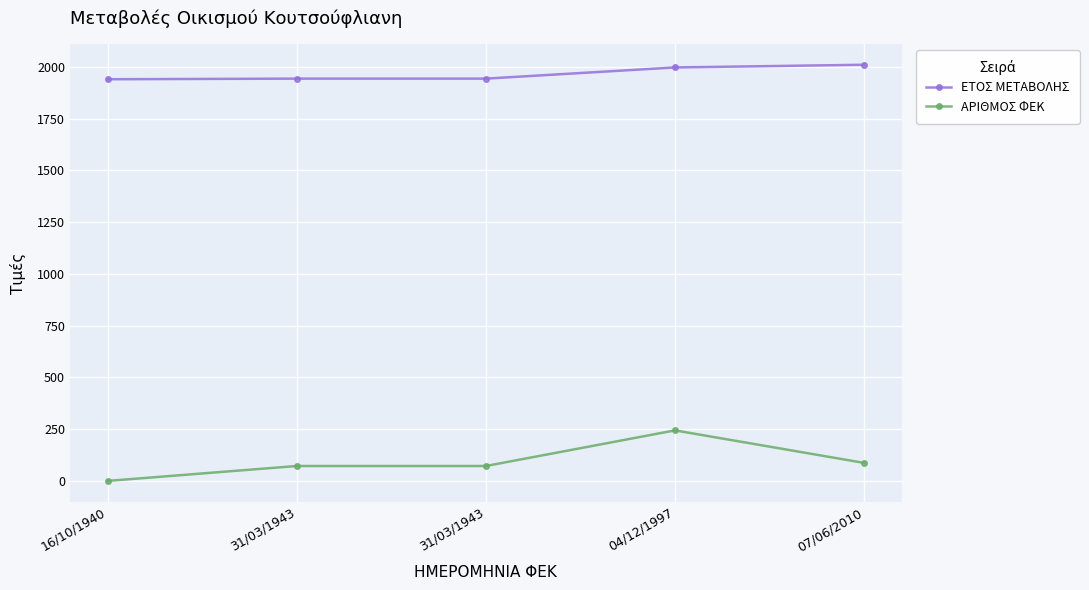

True or false: ΑΡΙΘΜΟΣ ΦΕΚ and ΕΤΟΣ ΜΕΤΑΒΟΛΗΣ cross at least once.

False